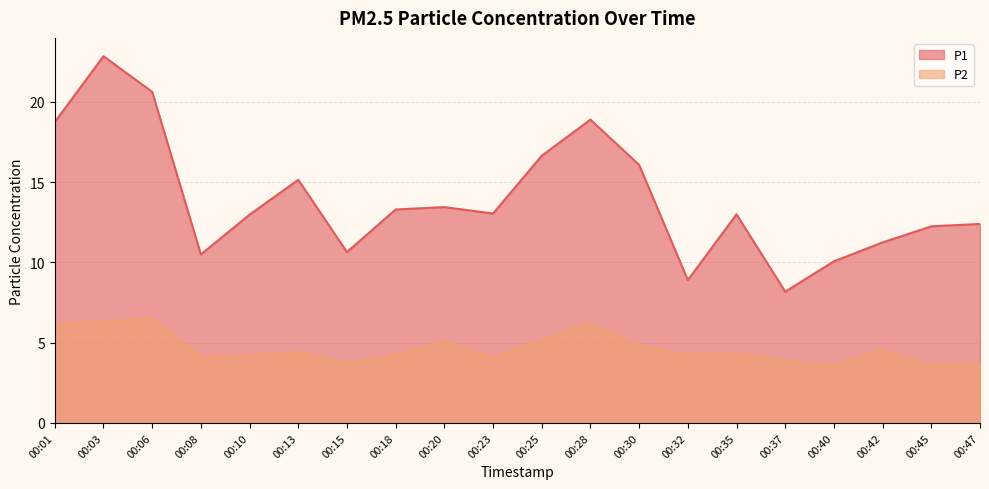

Which series has the largest total across all categories?

P1